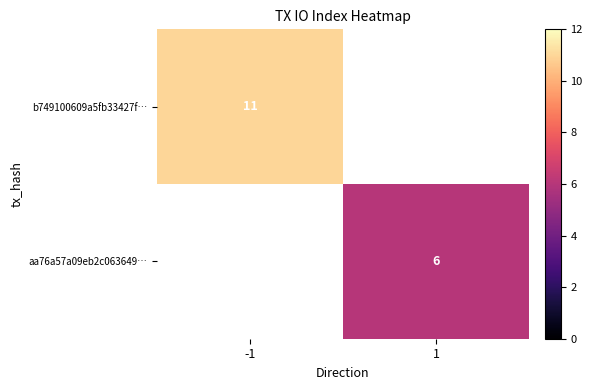

True or false: aa76a57a09eb2c063649… has a value of 6 at 1.

True